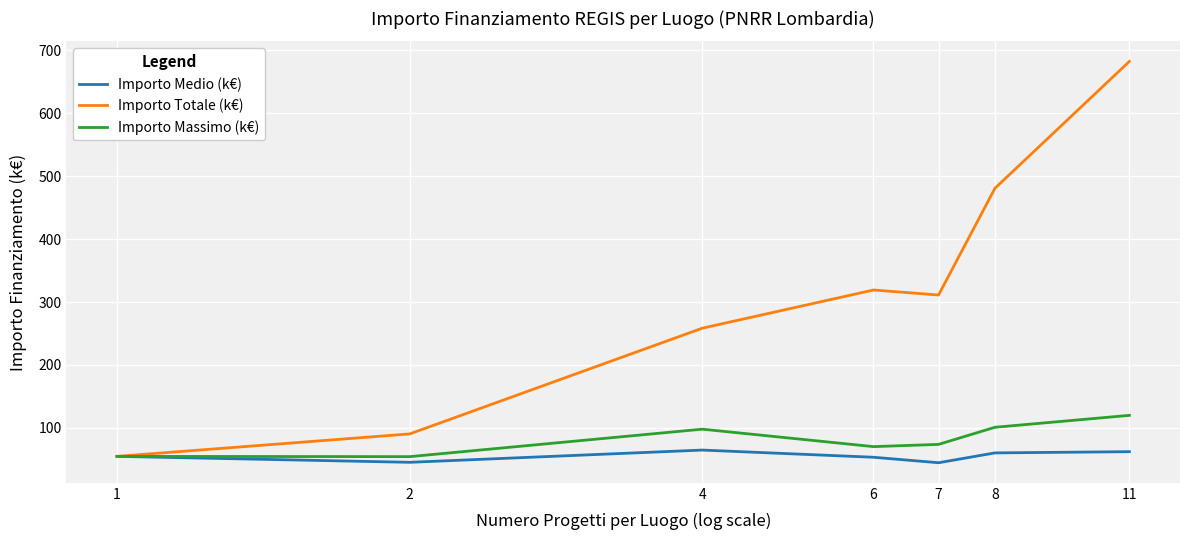

What are all the series names shown in the legend?

Importo Medio (k€), Importo Totale (k€), Importo Massimo (k€)